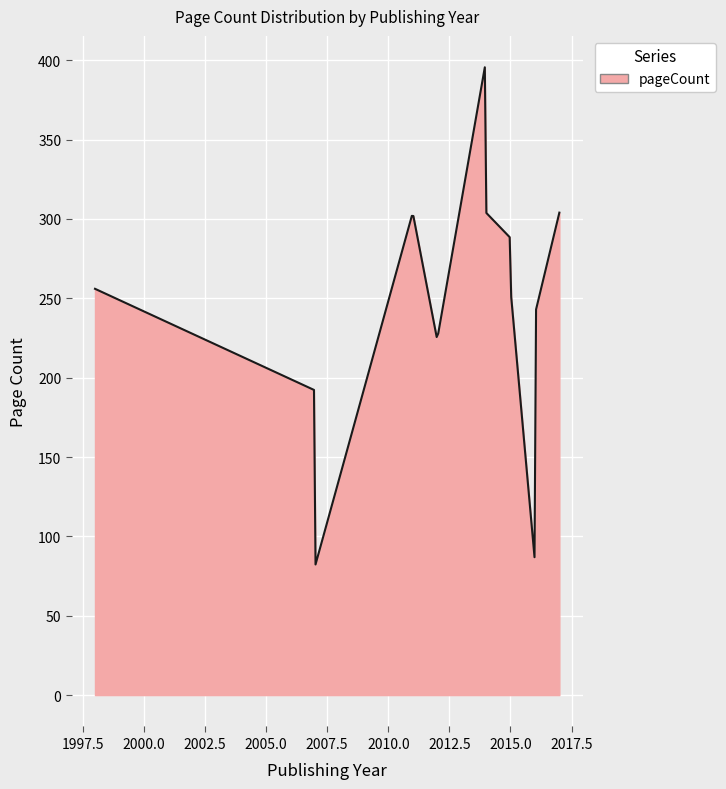

What is the difference between the maximum and minimum values?

313.3